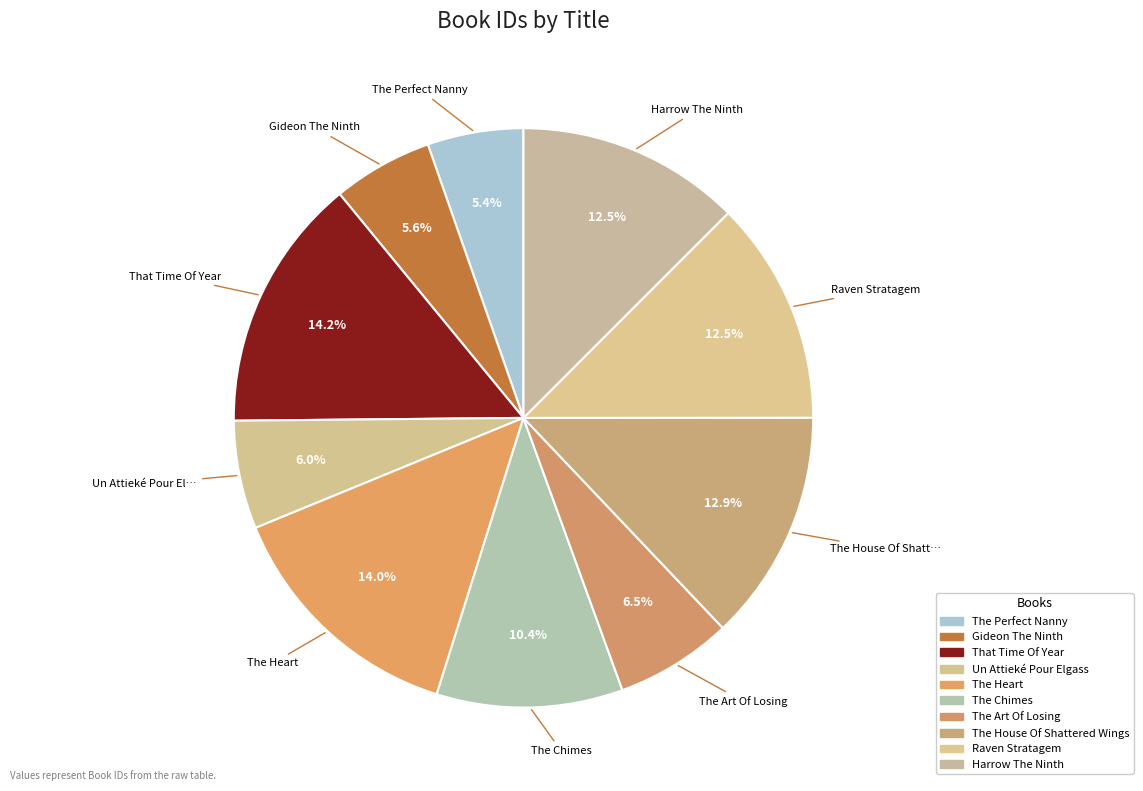

How many segments does this pie chart have?

10